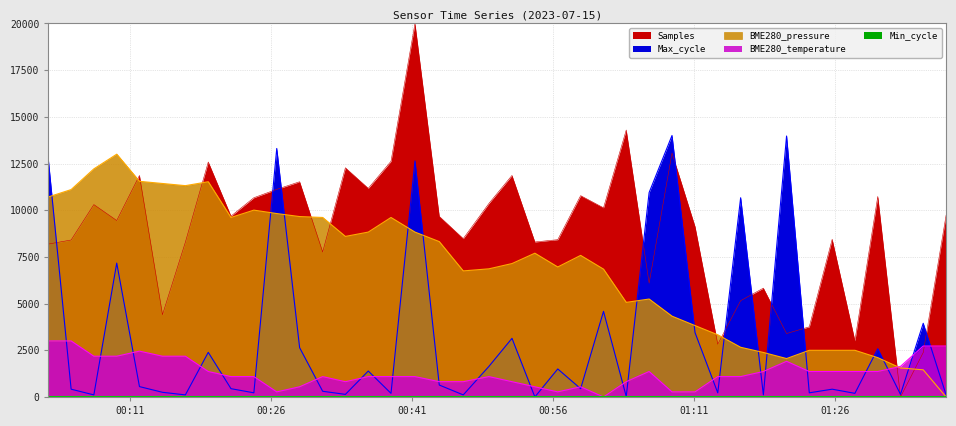

What is the difference between the maximum and minimum values in the BME280_pressure series?

13000.0